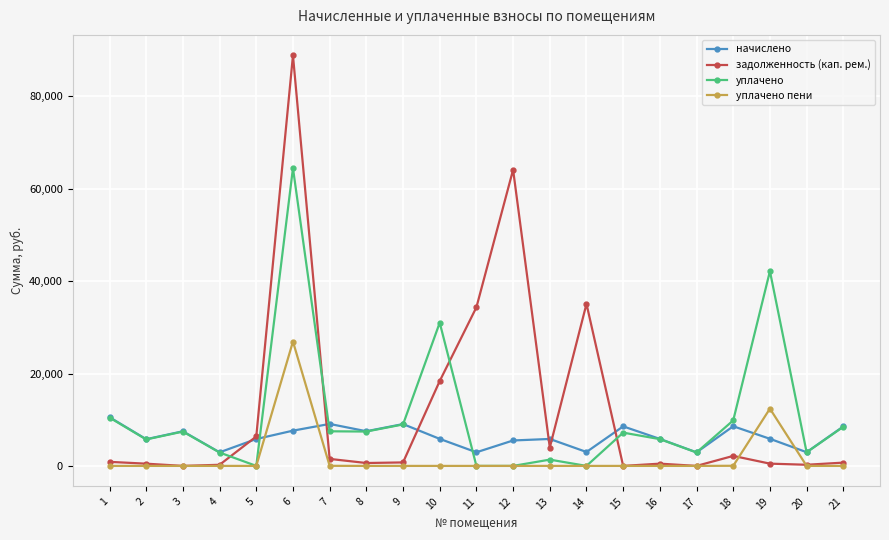

The задолженность (кап. рем.) series shows 17279.4 at 11. True or false?

False